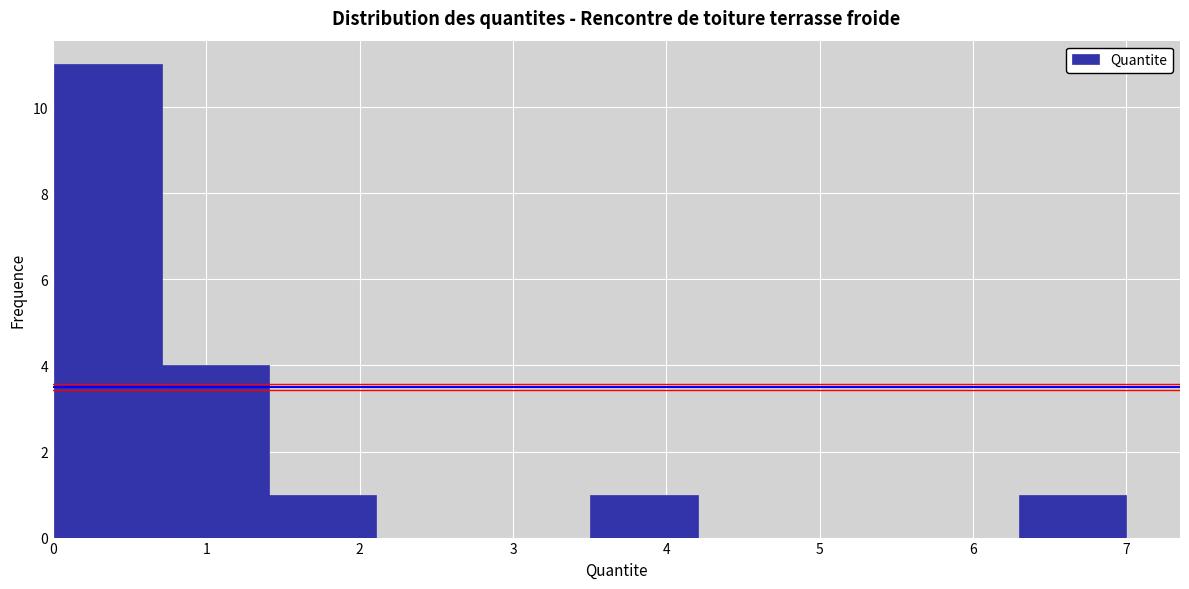

Reading left to right, transcribe this chart: for each bar, give the range it covers on the x-axis and its height. Neither the bar edges nor the heights are printed on the chart, so give them approximately, as read against the axes.

0.0 to 0.7: 11
0.7 to 1.4: 4
1.4 to 2.1: 1
2.1 to 2.8: 0
2.8 to 3.5: 0
3.5 to 4.2: 1
4.2 to 4.9: 0
4.9 to 5.6: 0
5.6 to 6.3: 0
6.3 to 7.0: 1